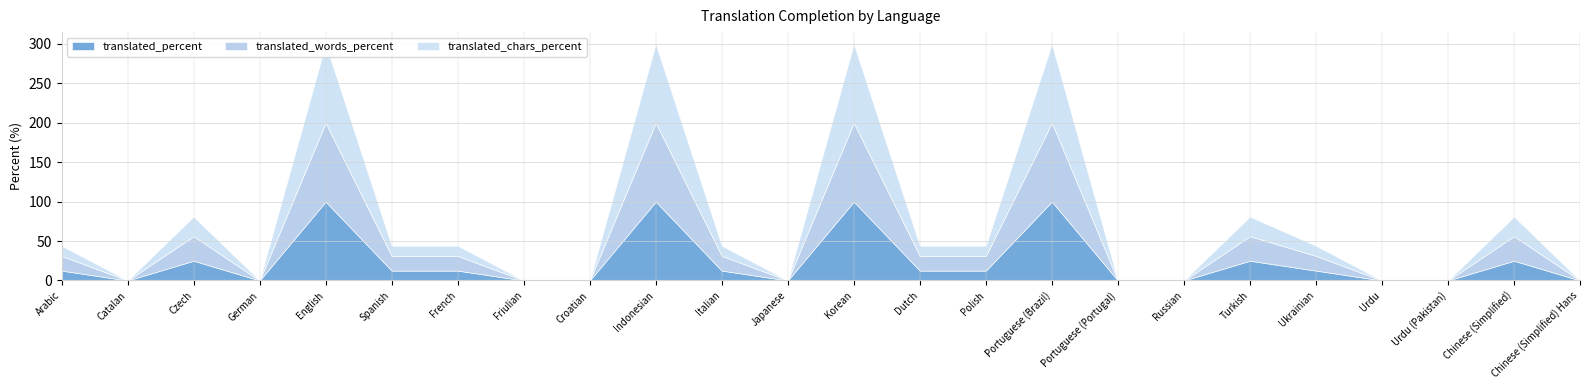

The value of translated_words_percent at Czech is 31.2. True or false?

True